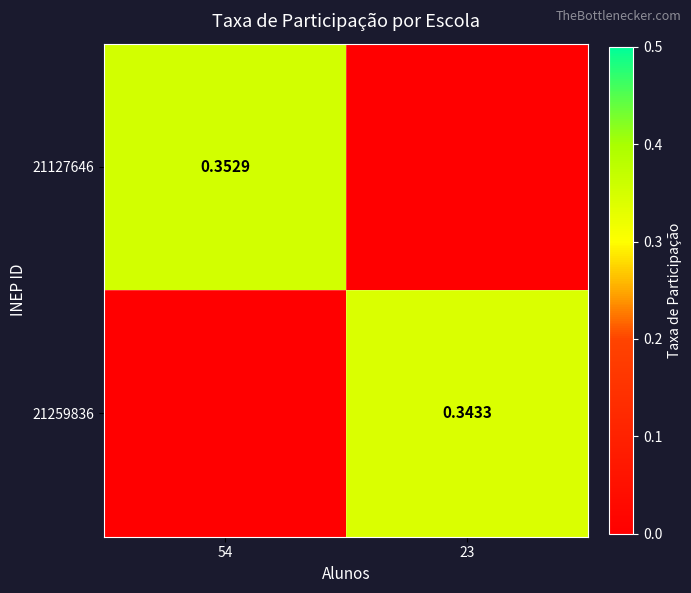

Count the number of categories in the chart.

2